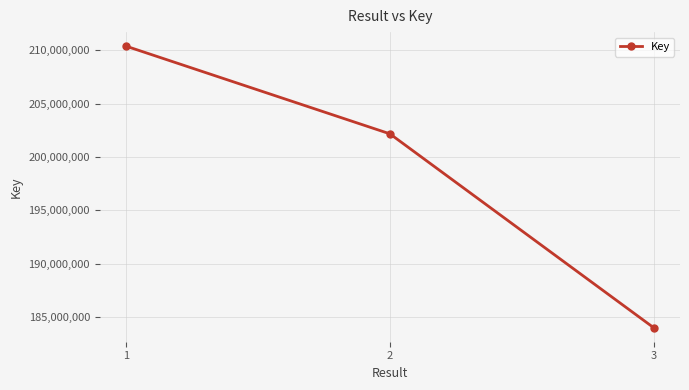

What is the sum of the values at 3 and 2?

386202029